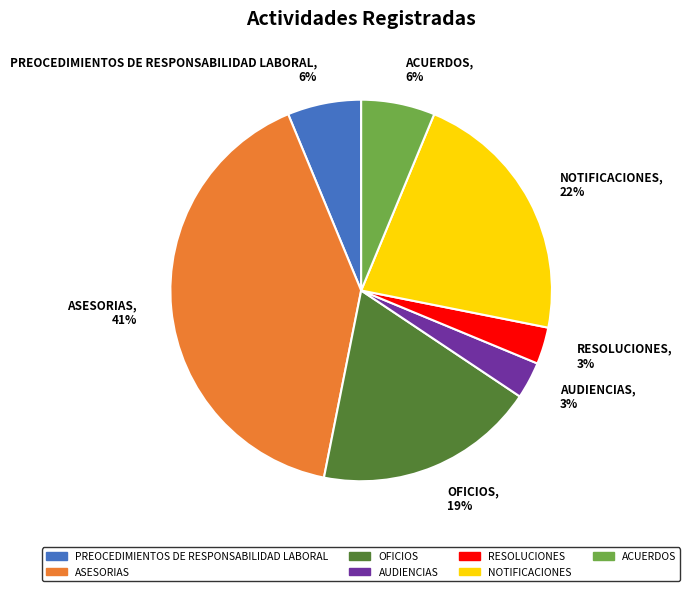

To the nearest percent, what portion does NOTIFICACIONES represent?

22%